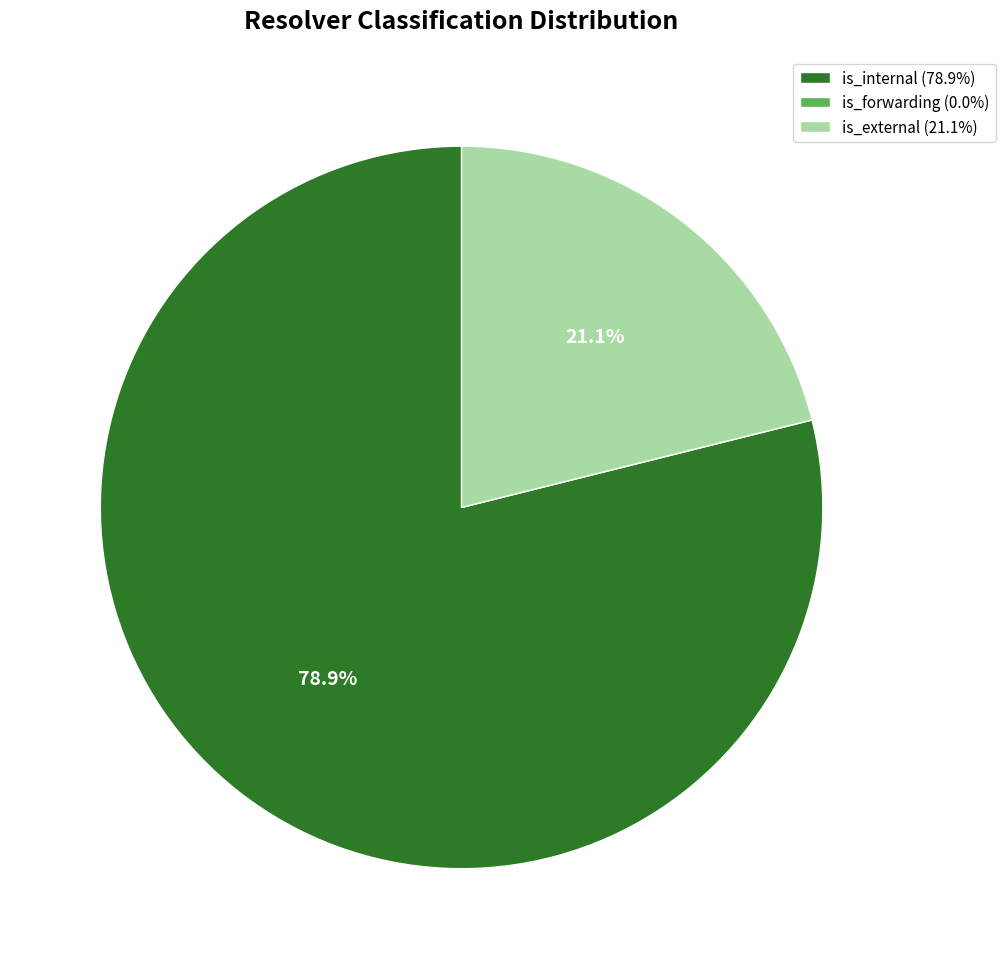

Combined, do is_internal (78.9%) and is_external (21.1%) account for over 50%?

Yes